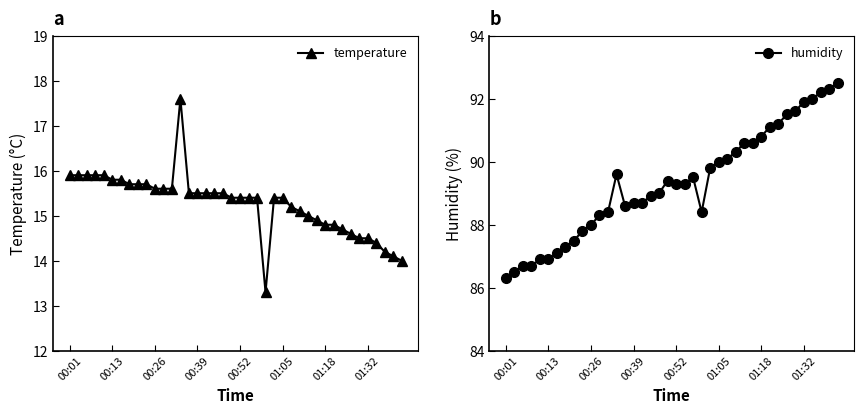

At which category does temperature reach its first local valley?

23